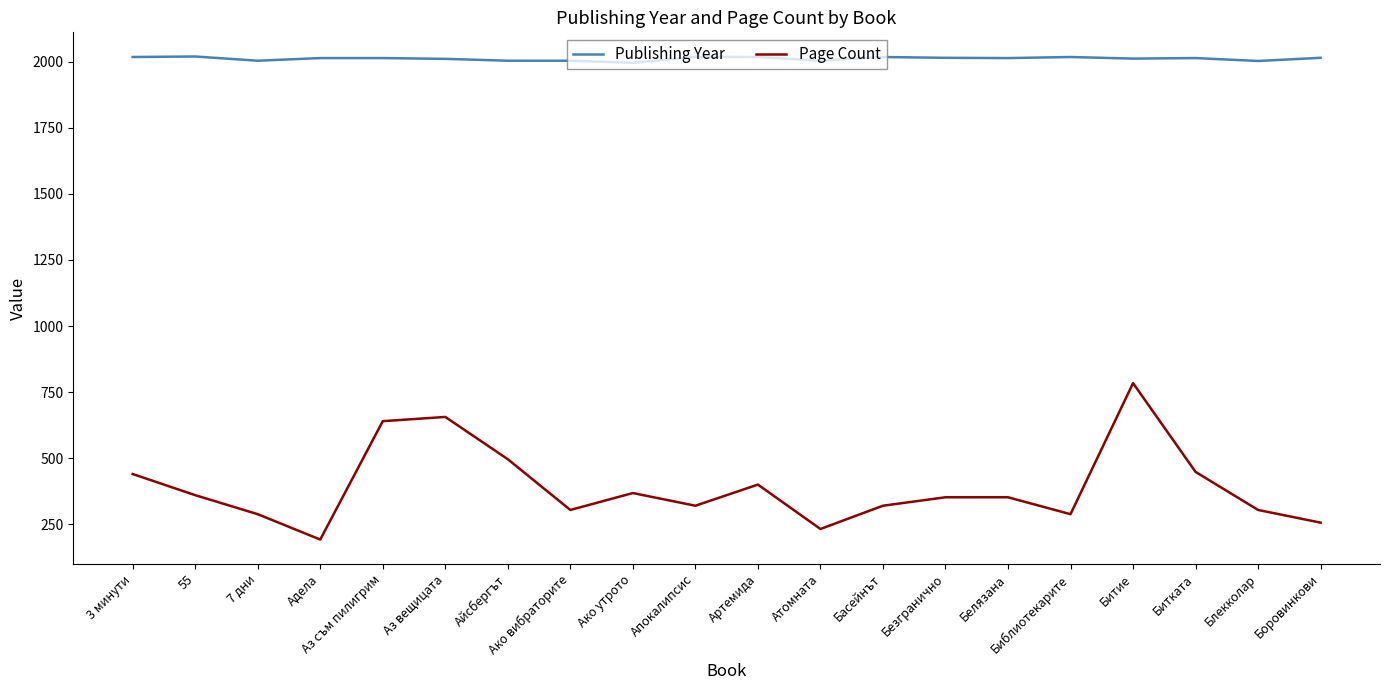

At how many categories does at least one series exceed 1835?

20